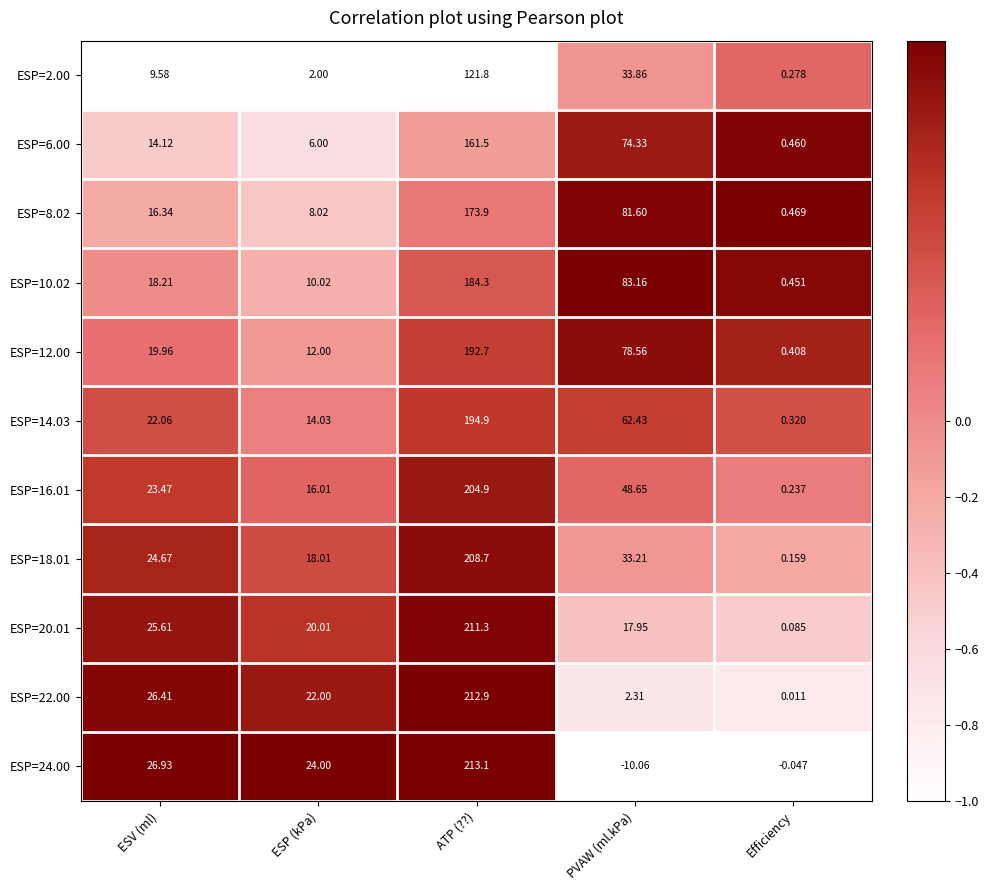

At which label is ESP=12.00 closest to 96?

PVAW (ml.kPa)